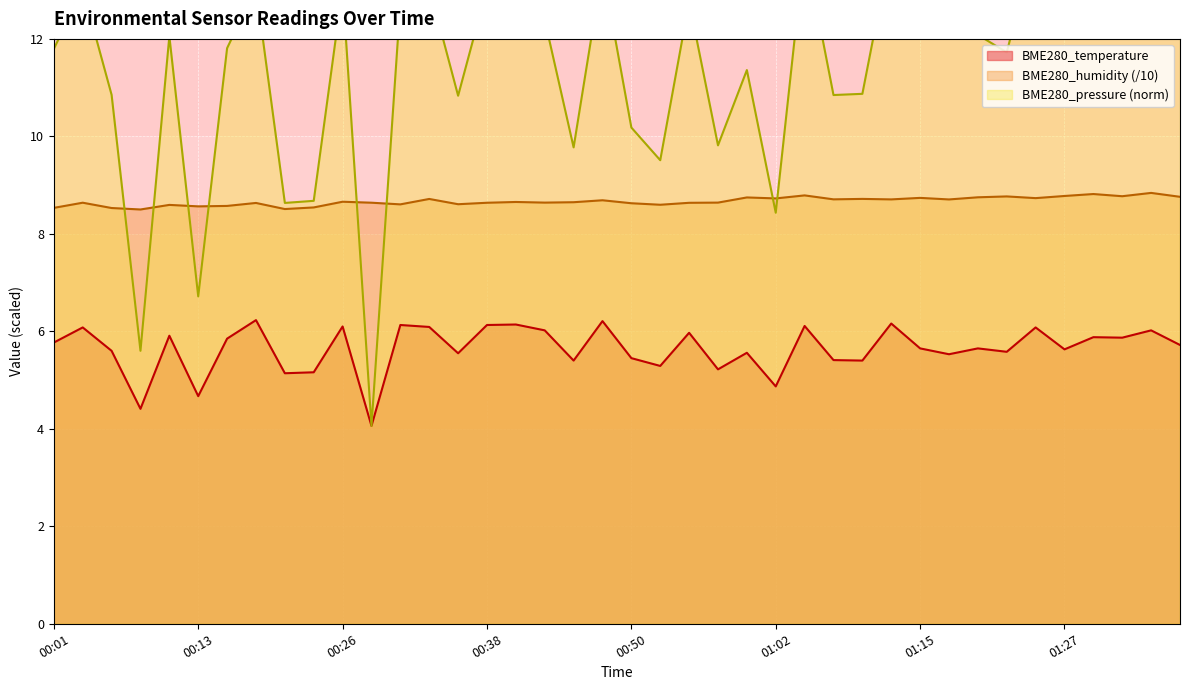

How many lines are shown in the chart?

3